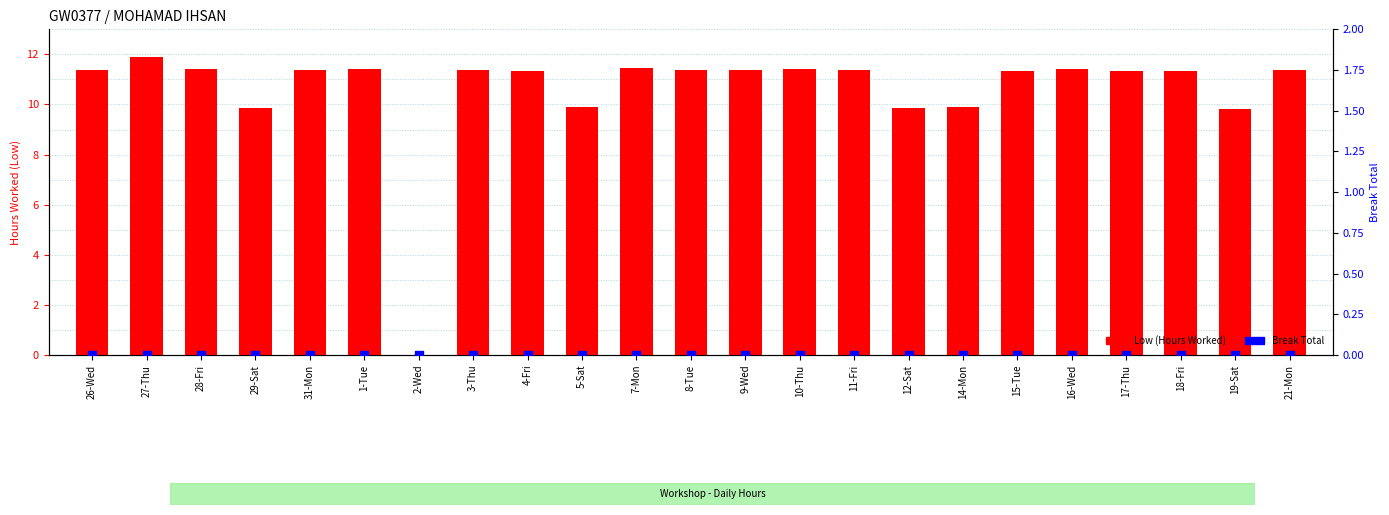

Is the value of Break Total at 12-Sat greater than the value of Low (Hours Worked) at 21-Mon?

No